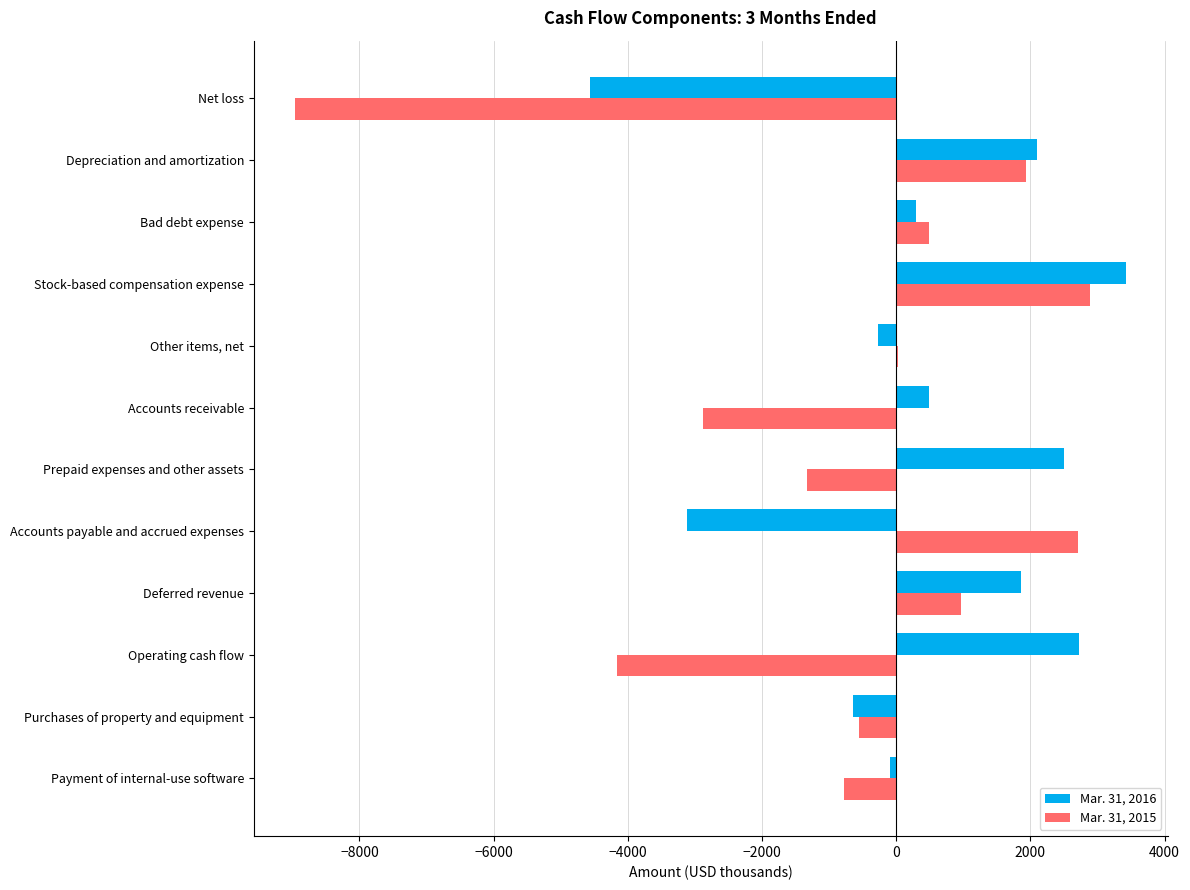

Is it true that Mar. 31, 2015 equals -4155 at Operating cash flow?

True